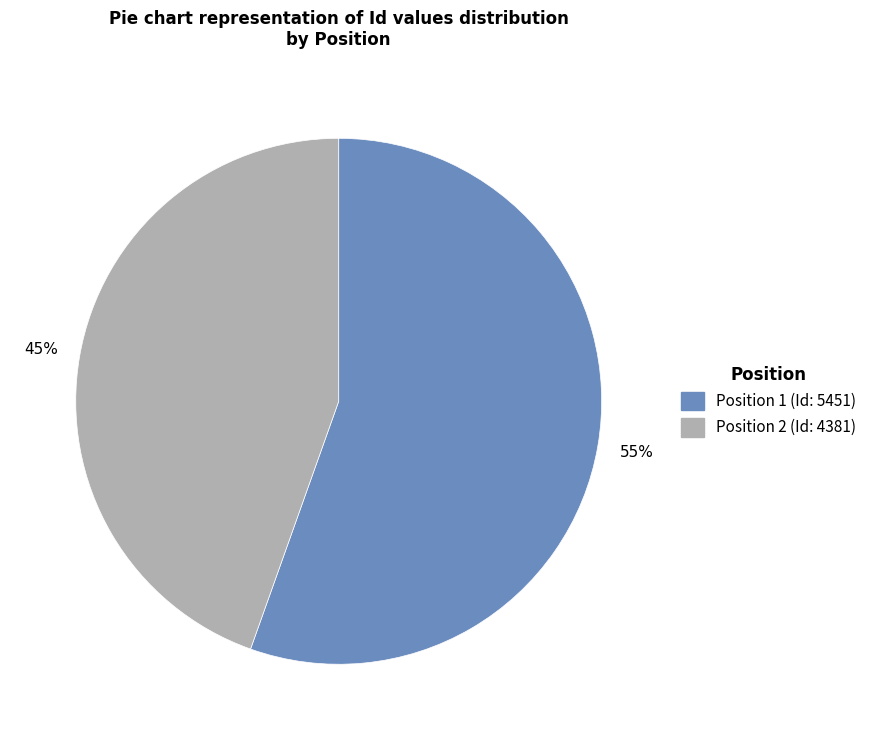

Is there any slice that represents more than half of the pie?

Yes